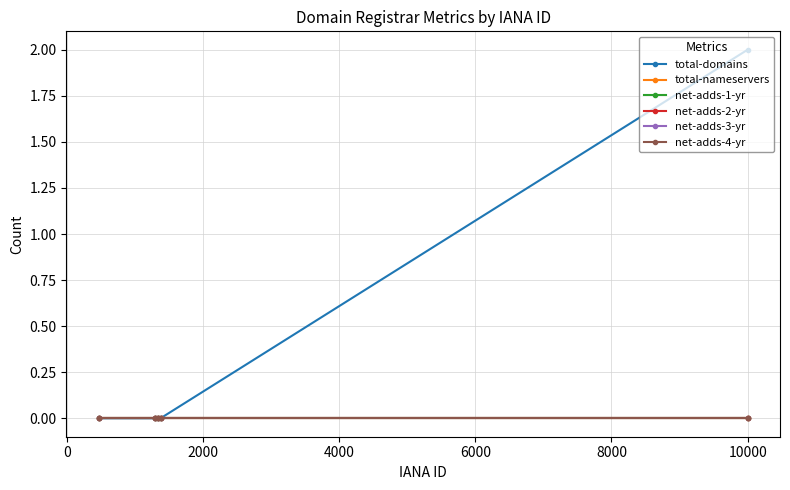

Is this an area chart (filled region under the line)?

No